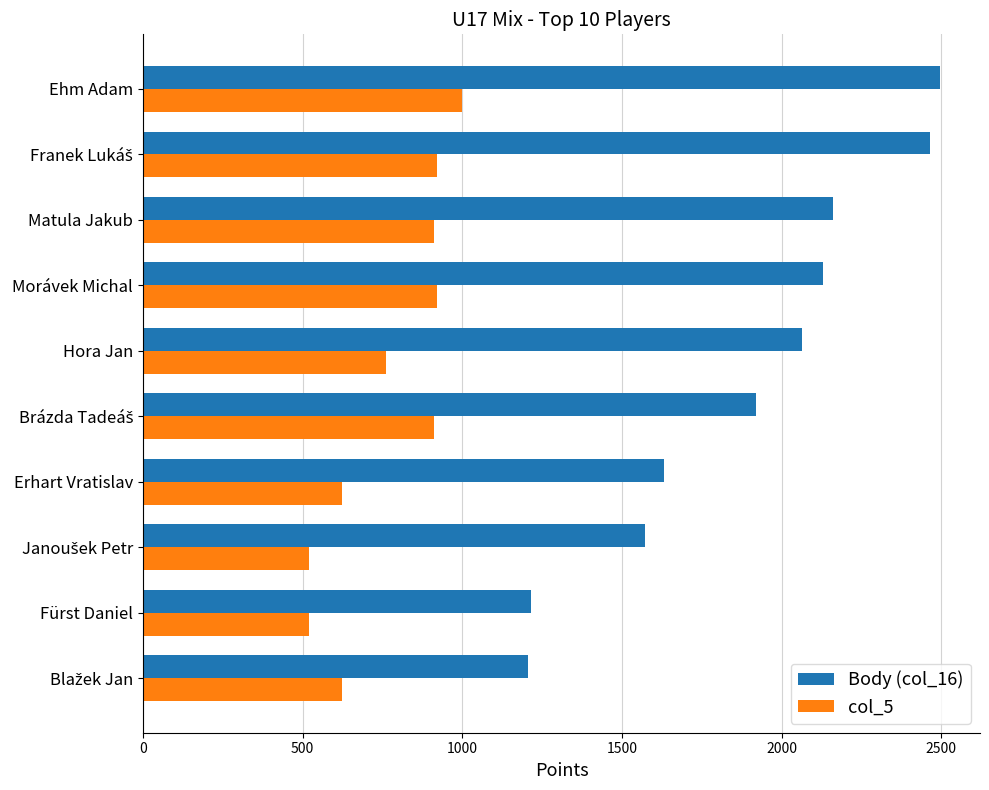

The Body (col_16) series shows 2160 at Matula Jakub. True or false?

True